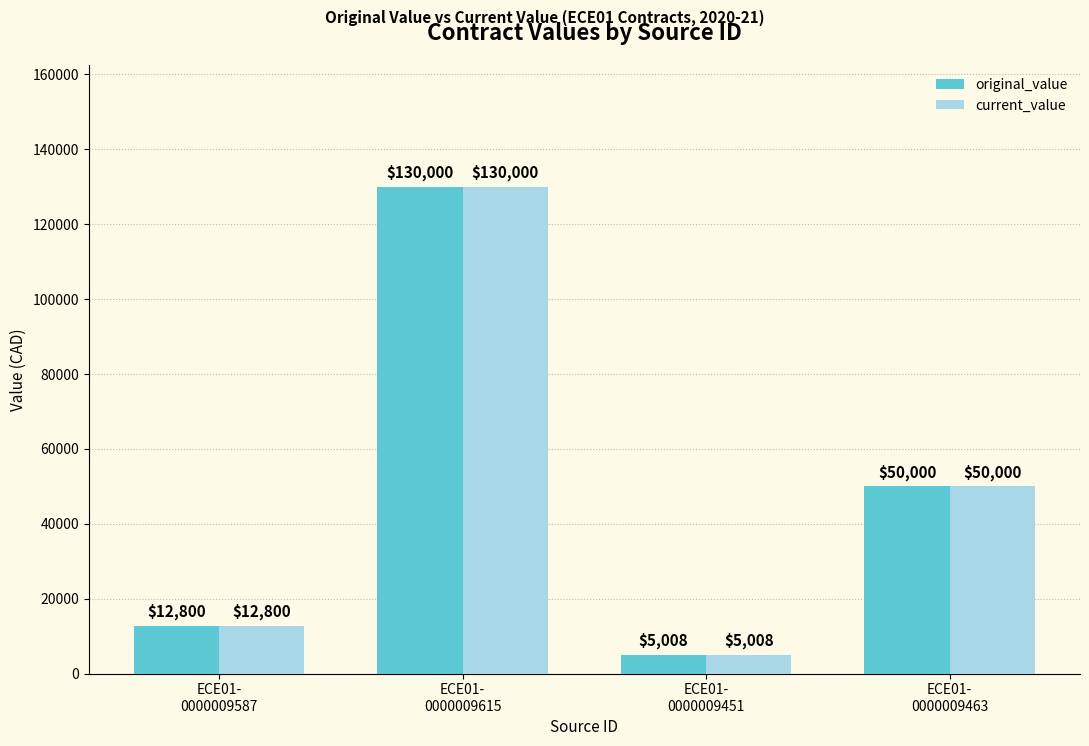

True or false: original_value has a value of 12800 at ECE01-
0000009587.

True